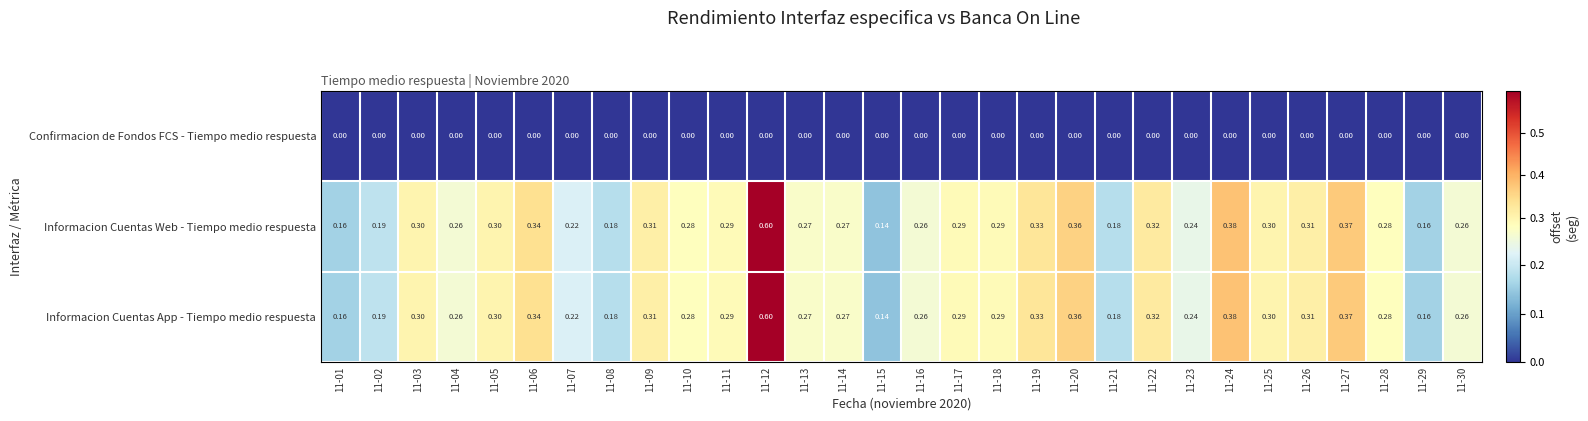

Is the value of Informacion Cuentas Web - Tiempo medio respuesta at 11-01 greater than the value of Informacion Cuentas App - Tiempo medio respuesta at 11-17?

No